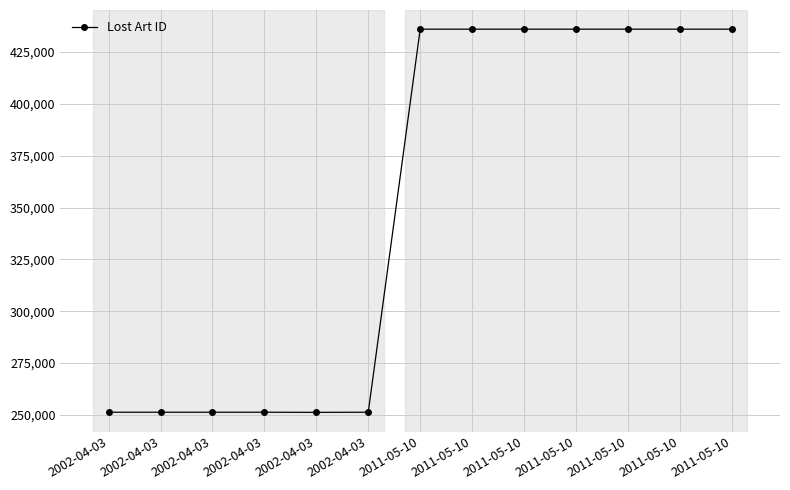

True or false: there are more than 1 points higher than both neighbors.

True